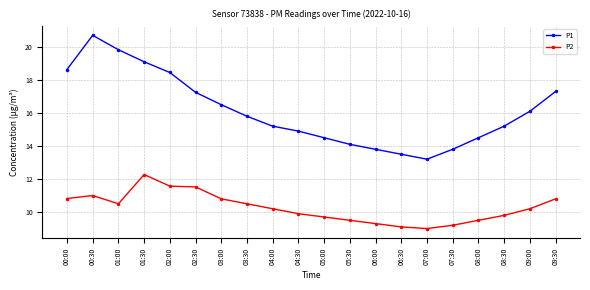

At which category does P2 reach its first local valley?

01:00